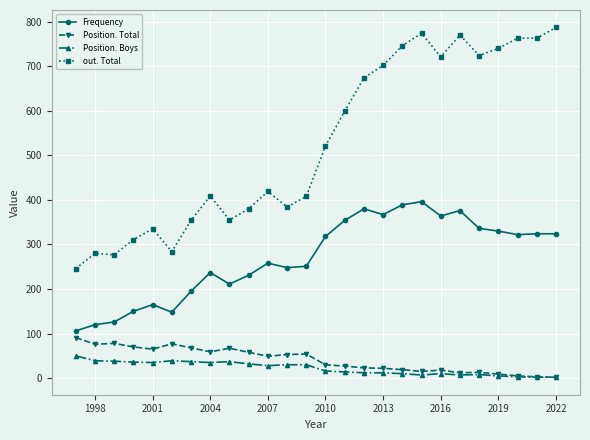

How many lines are shown in the chart?

4